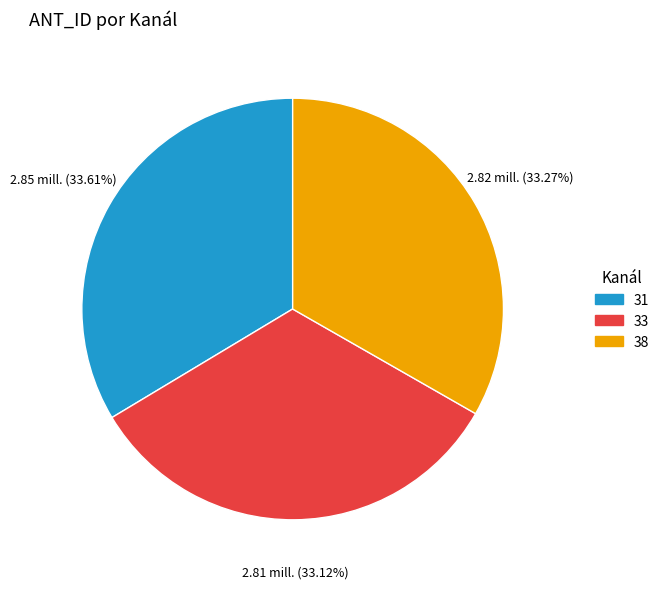

What is the total percentage of 31 and 38?

66.9%